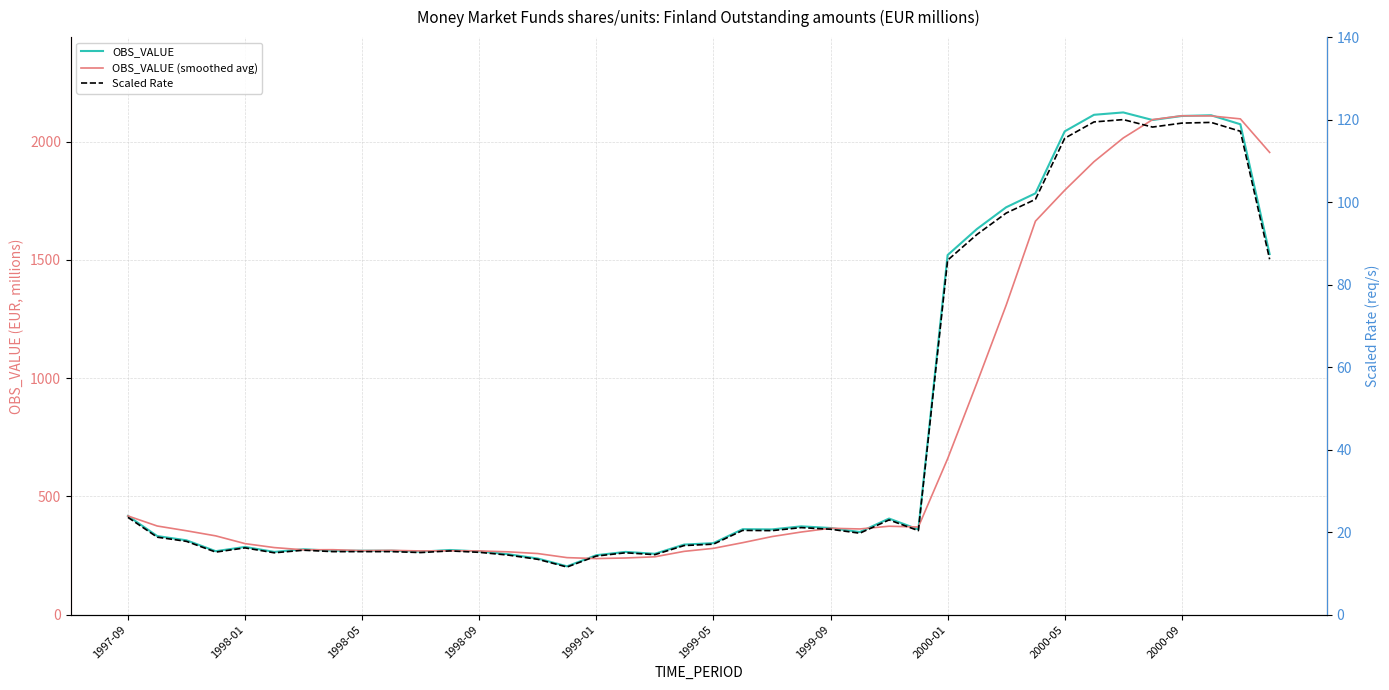

How many lines are shown in the chart?

3